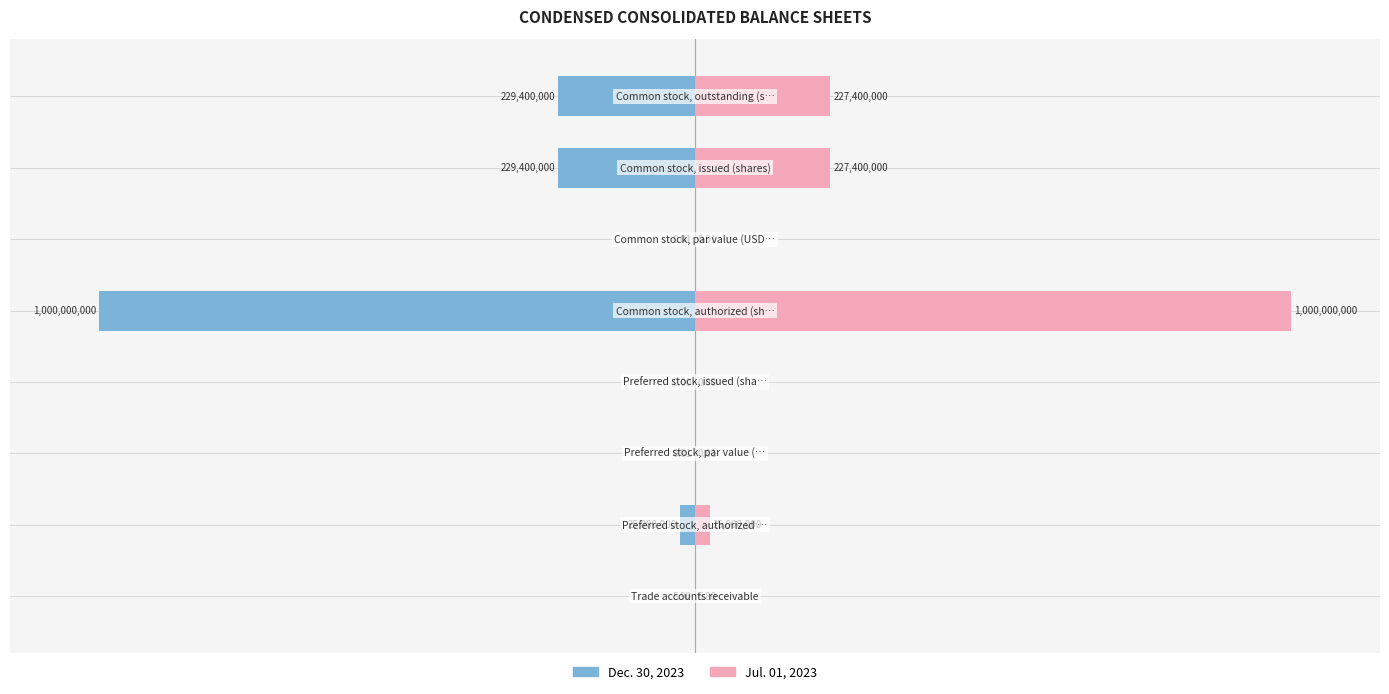

True or false: Dec. 30, 2023 has a value of -0.0 at 2.

False